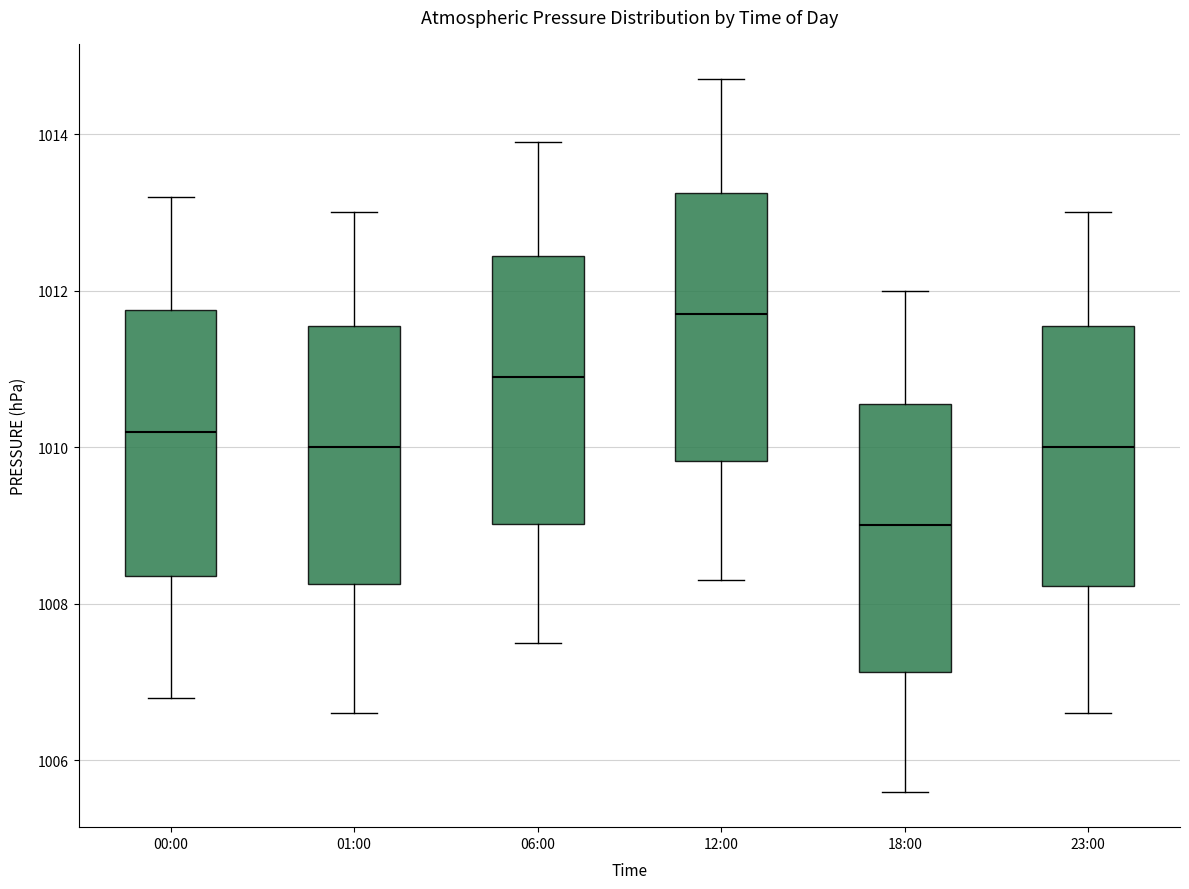

Reading left to right, read every box against the y-axis: the position of its median line, the range the box covers, and the ends of its whiskers. The values are not printed on the chart, so give them approximately, as read against the axis.

00:00: median 1010.2, box 1008.4 to 1011.8, whiskers 1006.8 to 1013.2
01:00: median 1010.0, box 1008.2 to 1011.6, whiskers 1006.6 to 1013.0
06:00: median 1011.0, box 1009.0 to 1012.4, whiskers 1007.6 to 1014.0
12:00: median 1011.8, box 1009.8 to 1013.2, whiskers 1008.4 to 1014.8
18:00: median 1009.0, box 1007.2 to 1010.6, whiskers 1005.6 to 1012.0
23:00: median 1010.0, box 1008.2 to 1011.6, whiskers 1006.6 to 1013.0